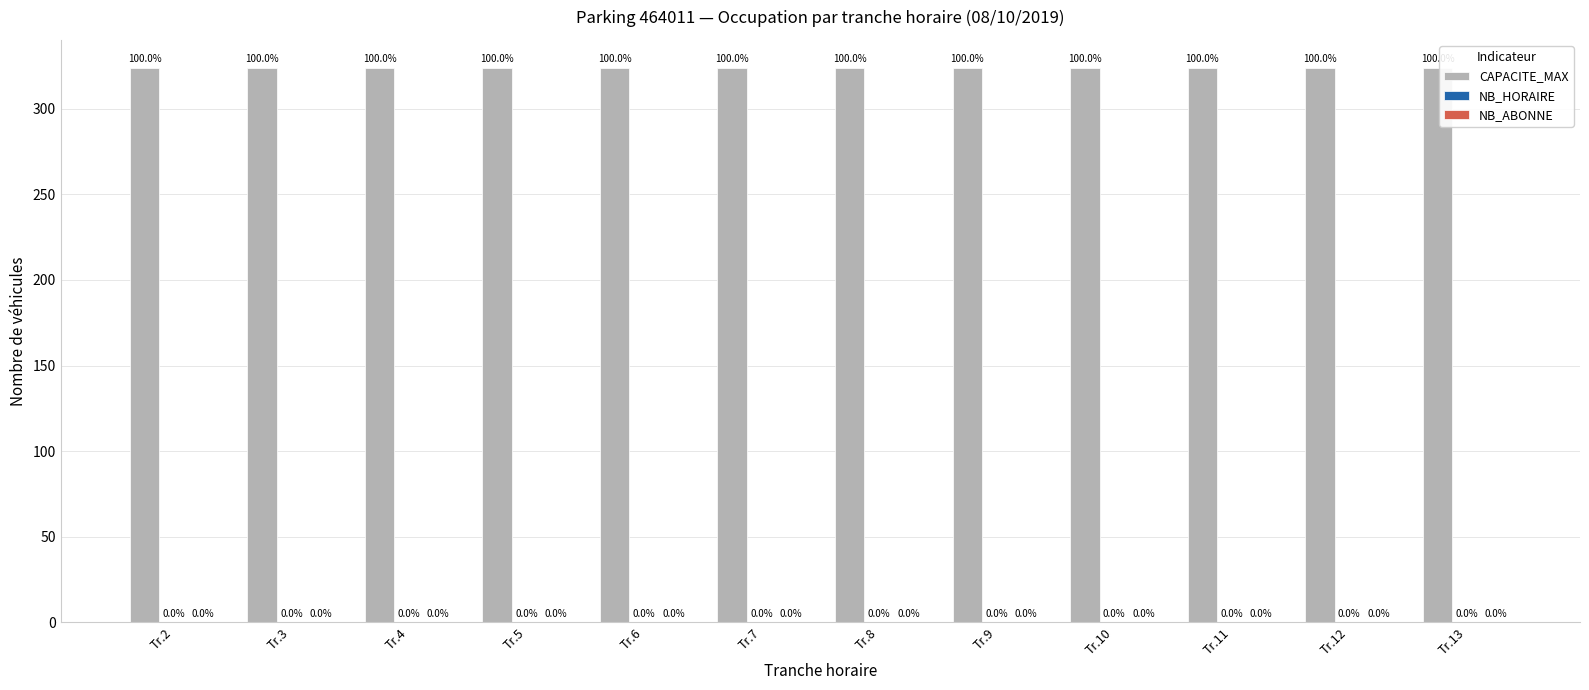

Reading left to right, extract all data points from this chart.

CAPACITE_MAX: Tr.2=324	Tr.3=324	Tr.4=324	Tr.5=324	Tr.6=324	Tr.7=324	Tr.8=324	Tr.9=324	Tr.10=324	Tr.11=324	Tr.12=324	Tr.13=324
NB_HORAIRE: Tr.2=0	Tr.3=0	Tr.4=0	Tr.5=0	Tr.6=0	Tr.7=0	Tr.8=0	Tr.9=0	Tr.10=0	Tr.11=0	Tr.12=0	Tr.13=0
NB_ABONNE: Tr.2=0	Tr.3=0	Tr.4=0	Tr.5=0	Tr.6=0	Tr.7=0	Tr.8=0	Tr.9=0	Tr.10=0	Tr.11=0	Tr.12=0	Tr.13=0